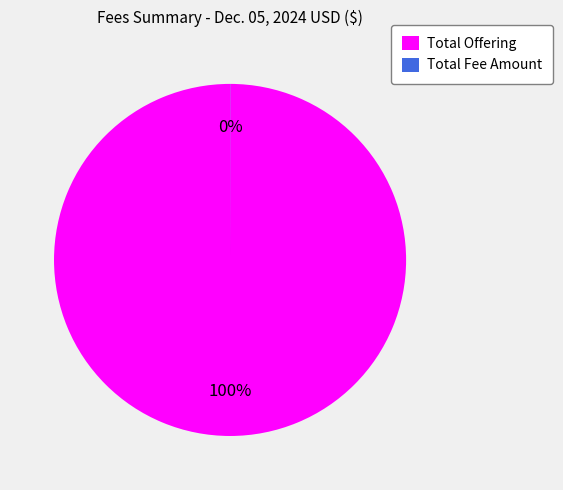

What percentage is the Total Offering slice, to the nearest percent?

100%